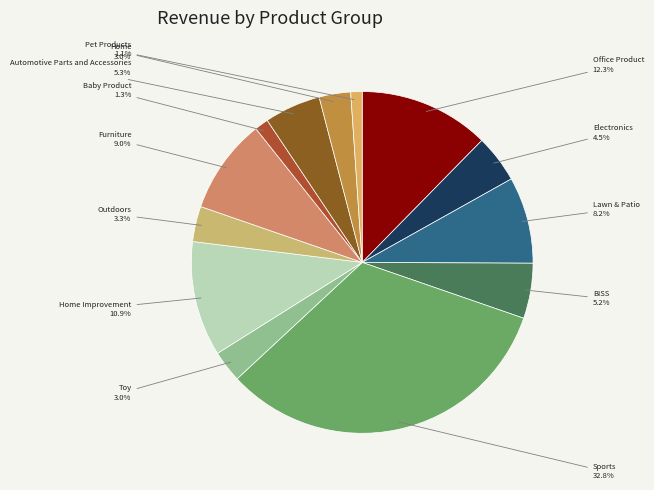

How many segments does this pie chart have?

13